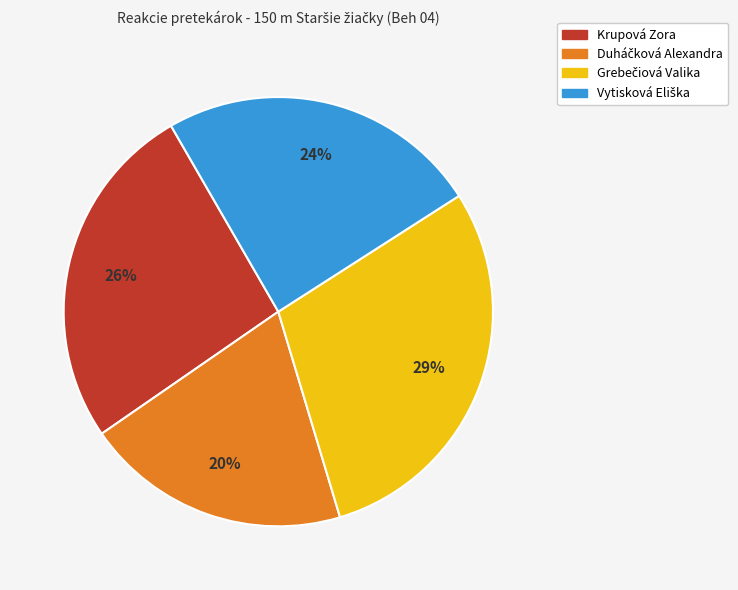

To the nearest percent, what portion does Krupová Zora represent?

26%